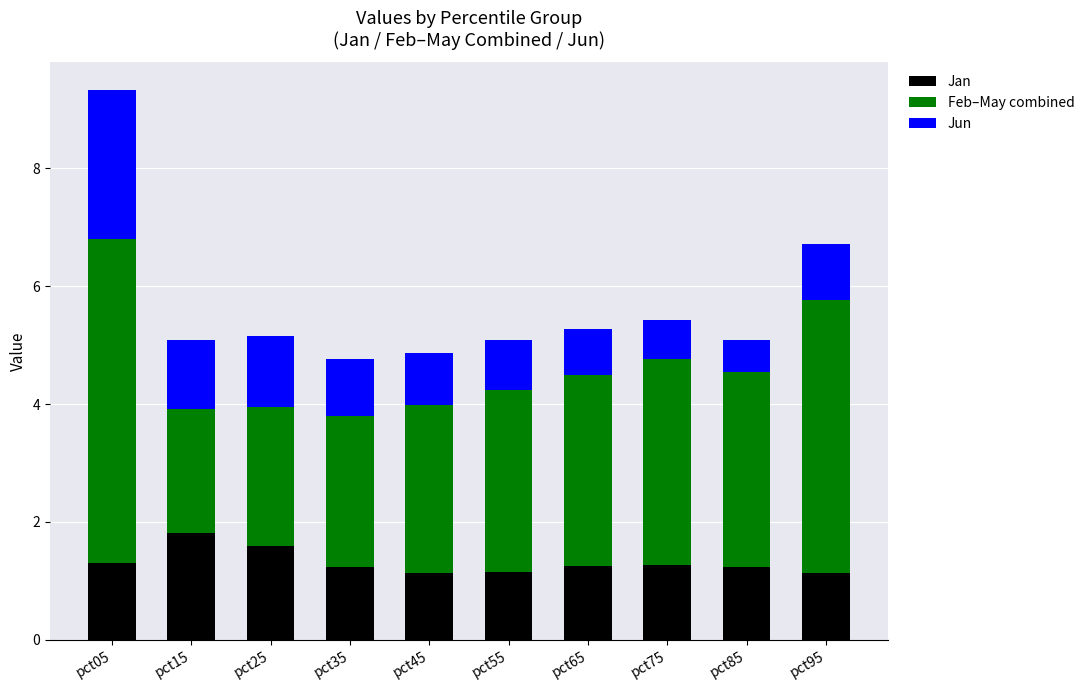

What is the total value across all series at pct75?

5.4